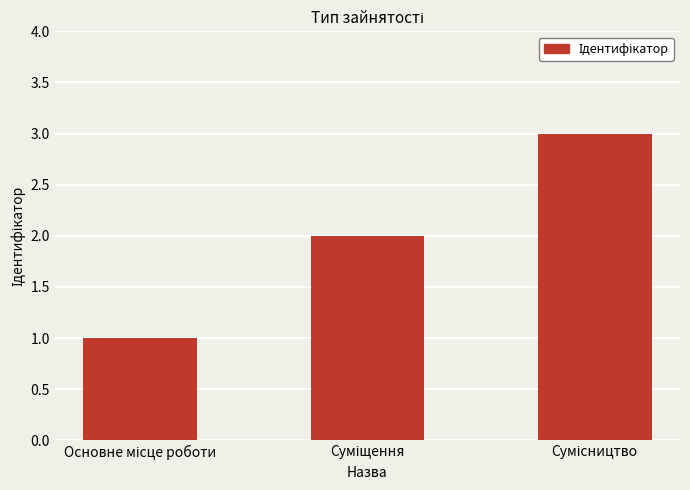

What is the sum of all values?

6